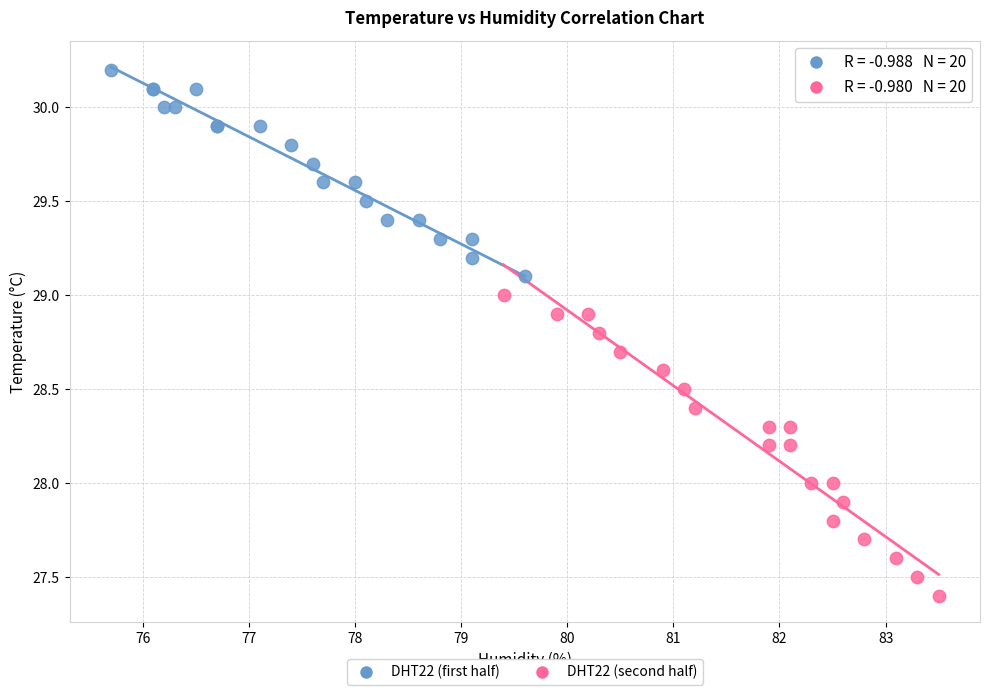

Which series has the widest spread of Y values?

DHT22 (second half)